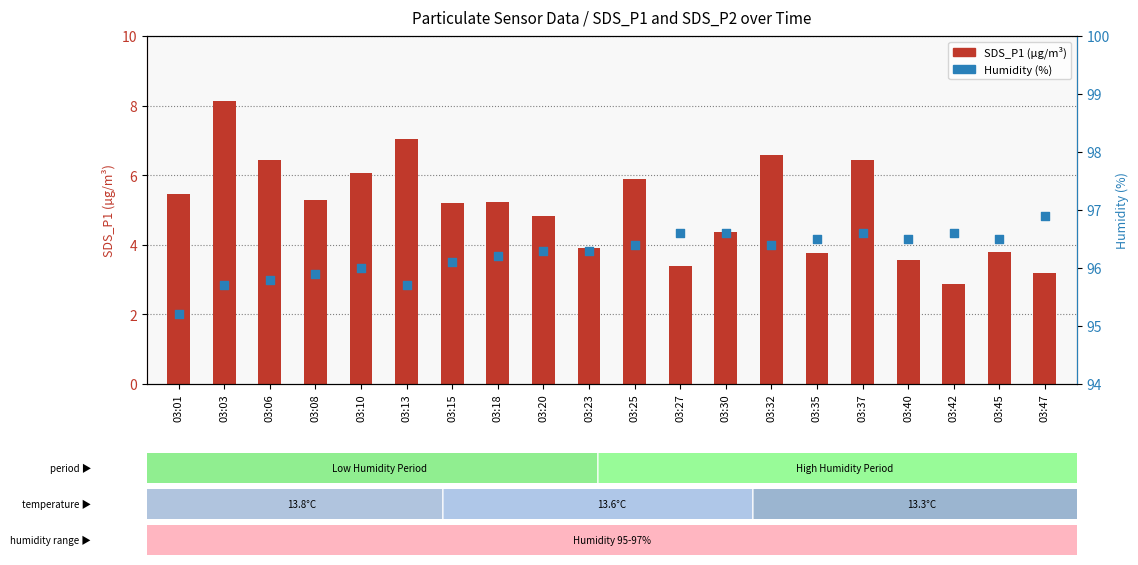

Is the value of SDS_P1 at 03:27 greater than the value of Humidity (%) at 03:10?

No